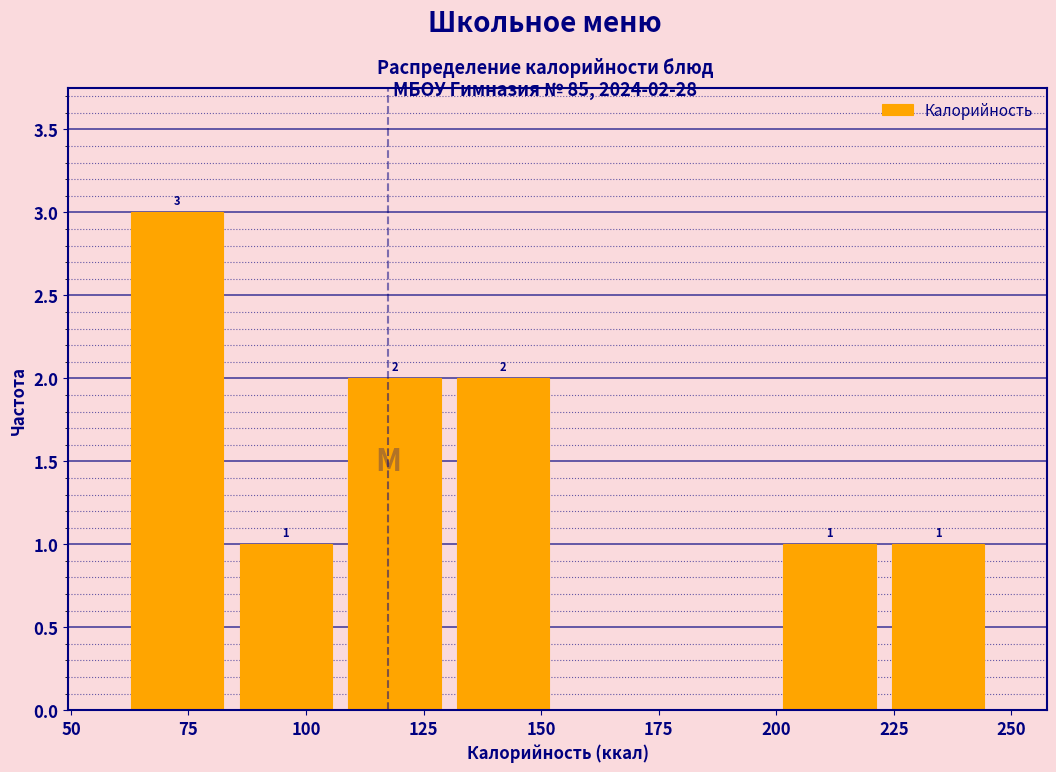

Over which range of the x-axis is the bar tallest?

60 to 85